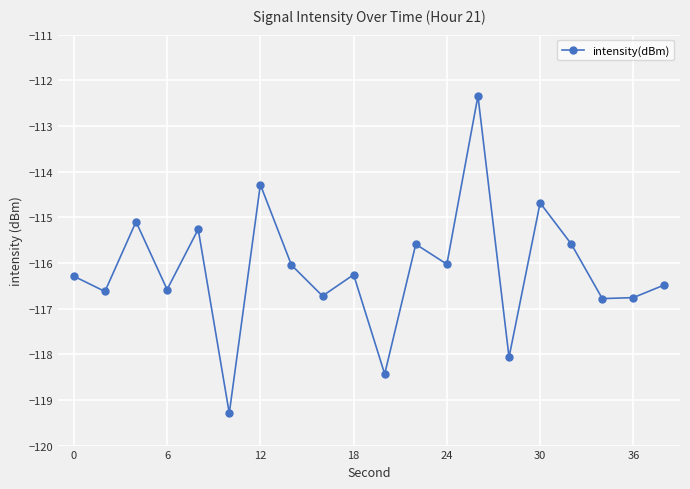

What is the sum of all values?

-2323.2